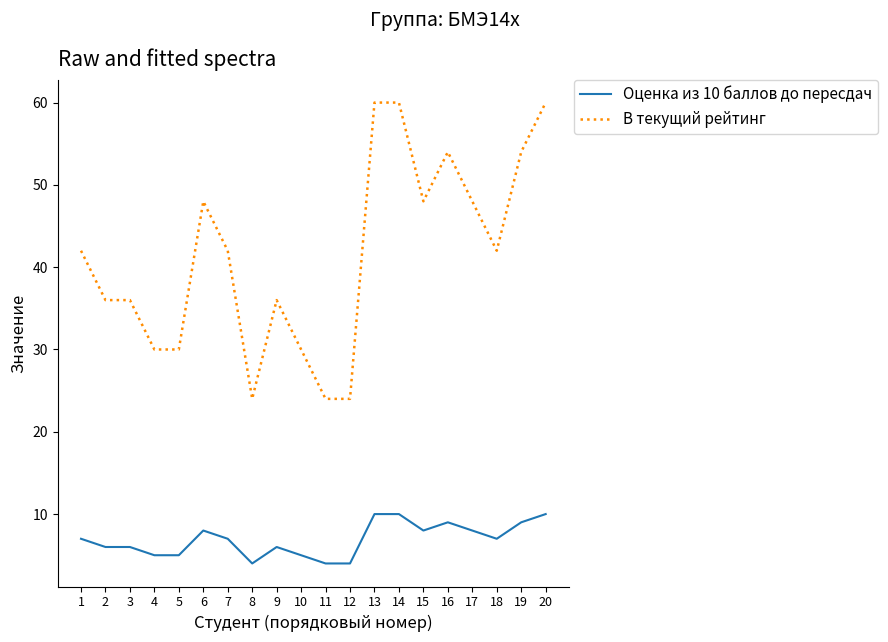

What is the maximum value shown in the chart?

60